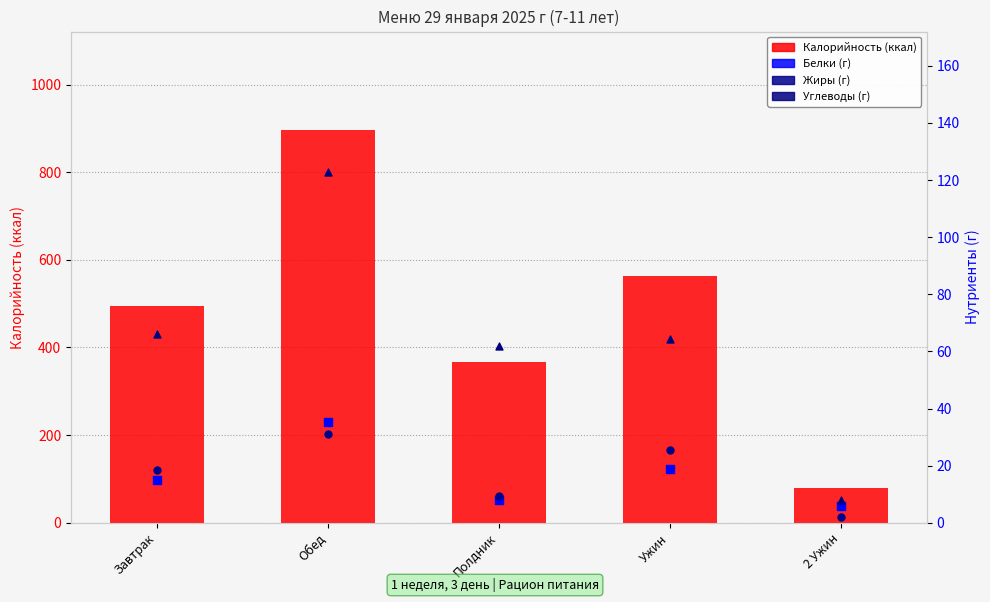

Is the value of Белки (г) at Обед greater than the value of Углеводы (г) at 2 Ужин?

Yes